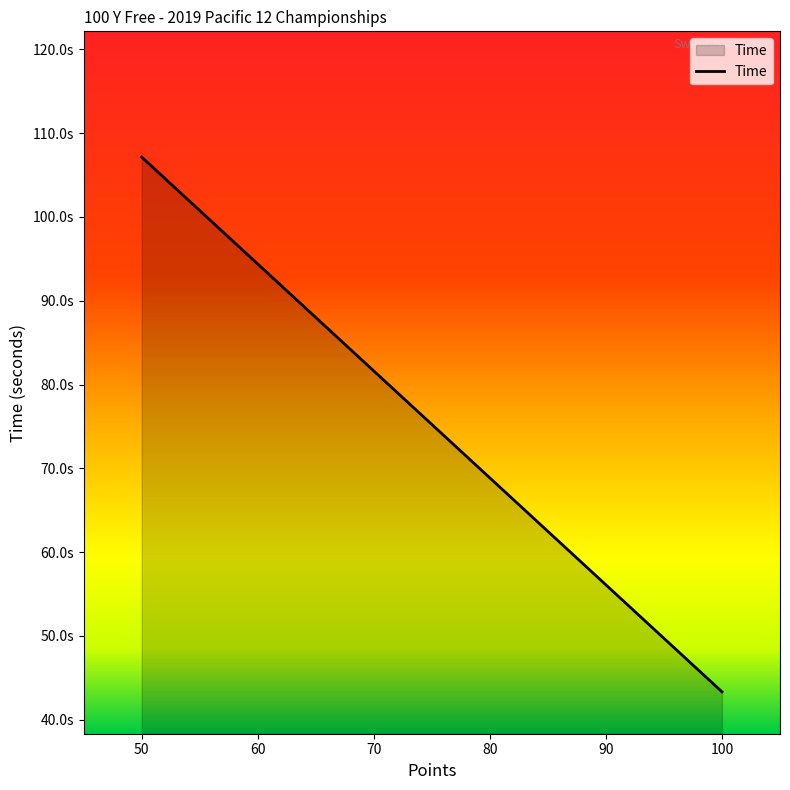

Approximately how many times larger is the value at 60 compared to 70?

1.2